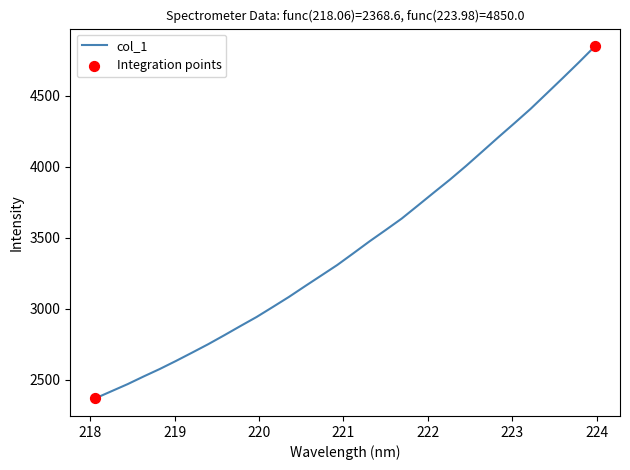

What is the difference between the maximum and minimum values?

2481.4